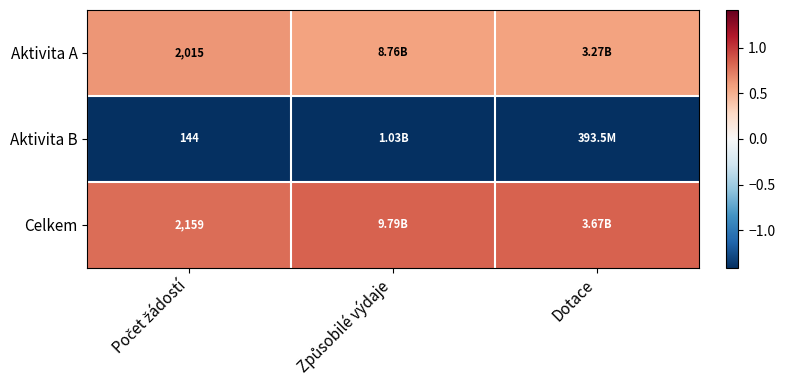

List the series in order of their peak value, highest first.

Celkem, Aktivita A, Aktivita B